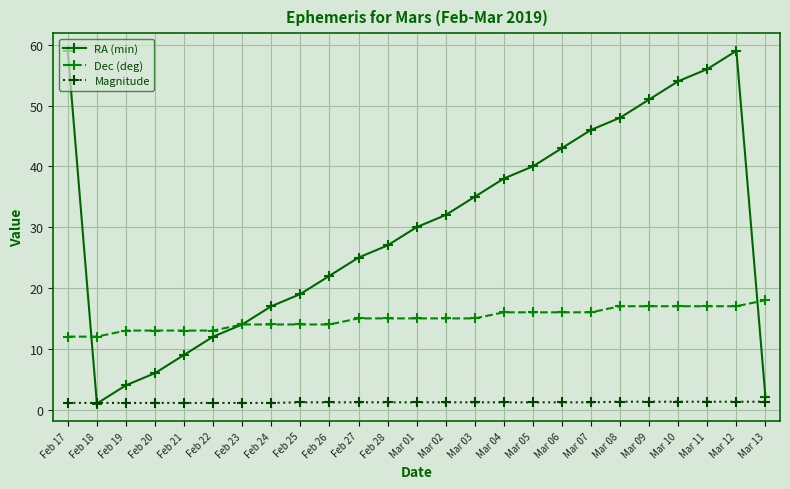

At which category is the sum across all series the highest?

Mar 12